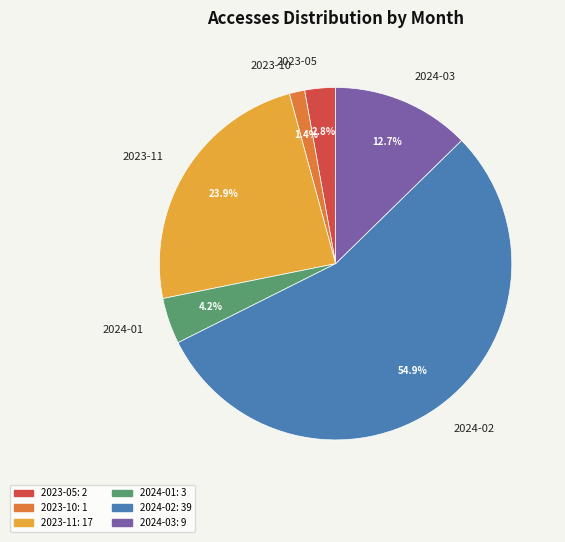

What percentage is the 2023-11 slice, to the nearest percent?

24%